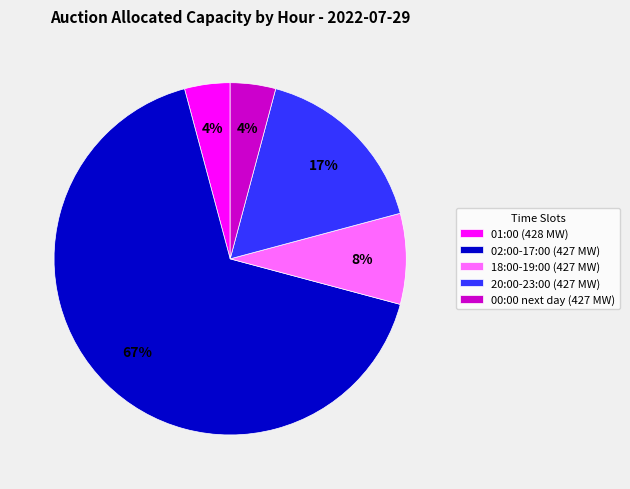

Which has a higher value, 18:00-19:00 (427 MW) or 02:00-17:00 (427 MW)?

02:00-17:00 (427 MW)